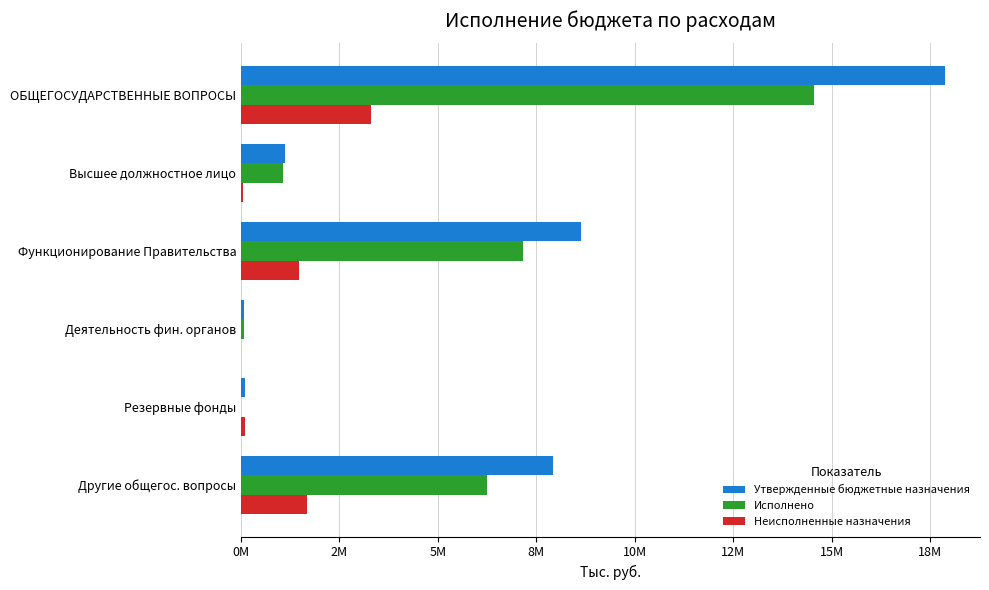

What are all the series names shown in the legend?

Утвержденные бюджетные назначения, Исполнено, Неисполненные назначения